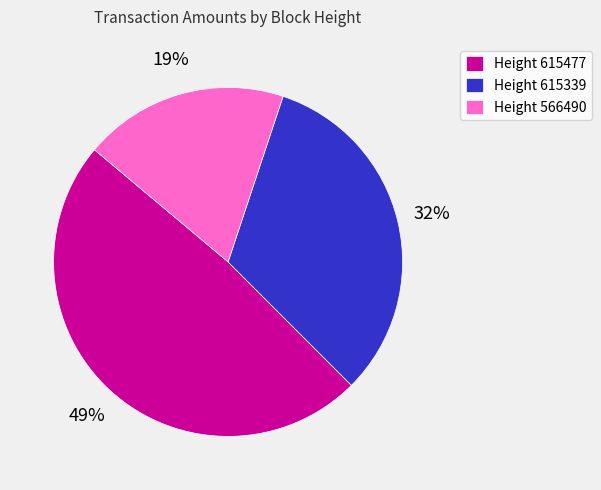

How many slices are in this pie chart?

3